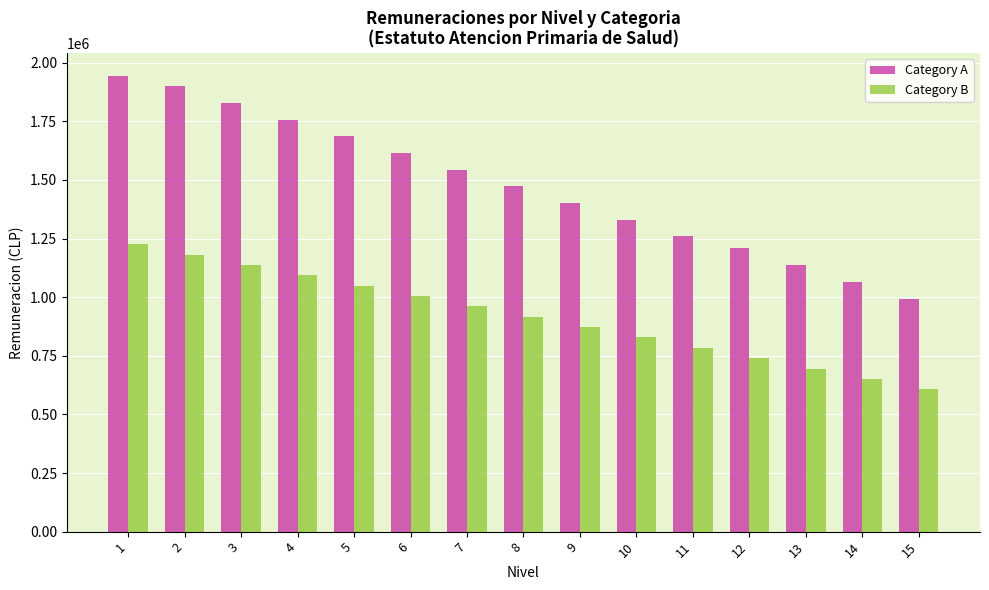

What is the sum of the Category A values at 8 and 6?

3087482